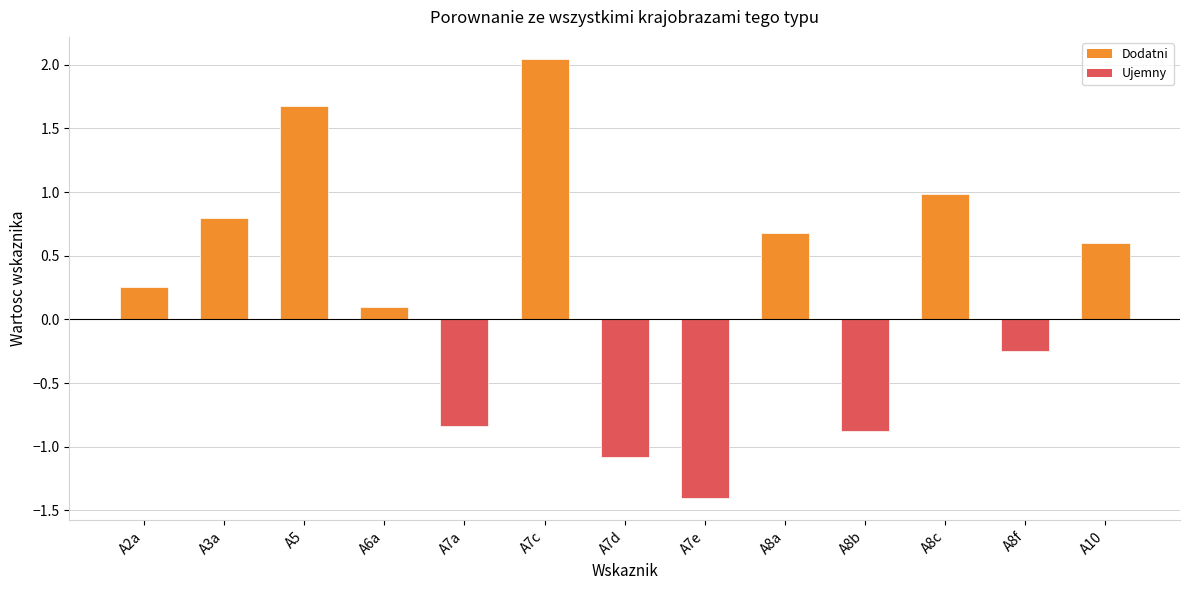

Which label corresponds to the smallest value in the chart?

A7e